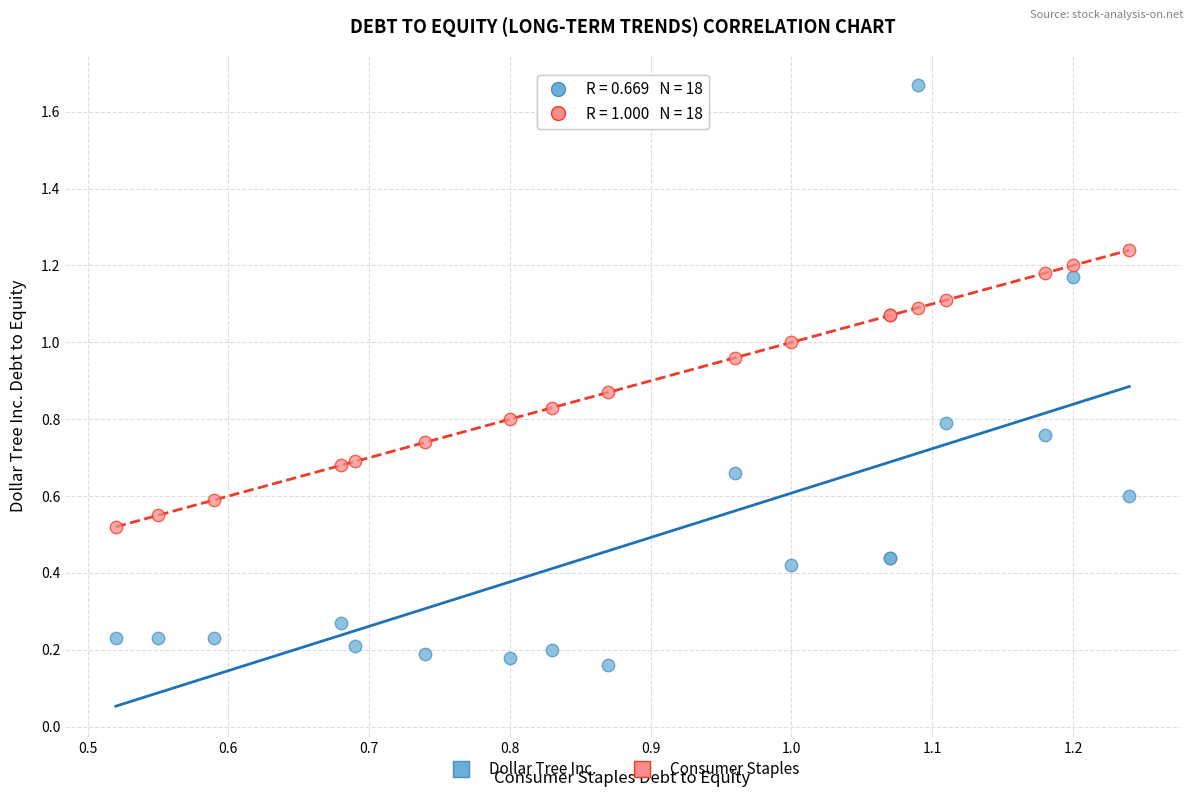

Which series reaches the maximum Y coordinate?

Dollar Tree Inc.